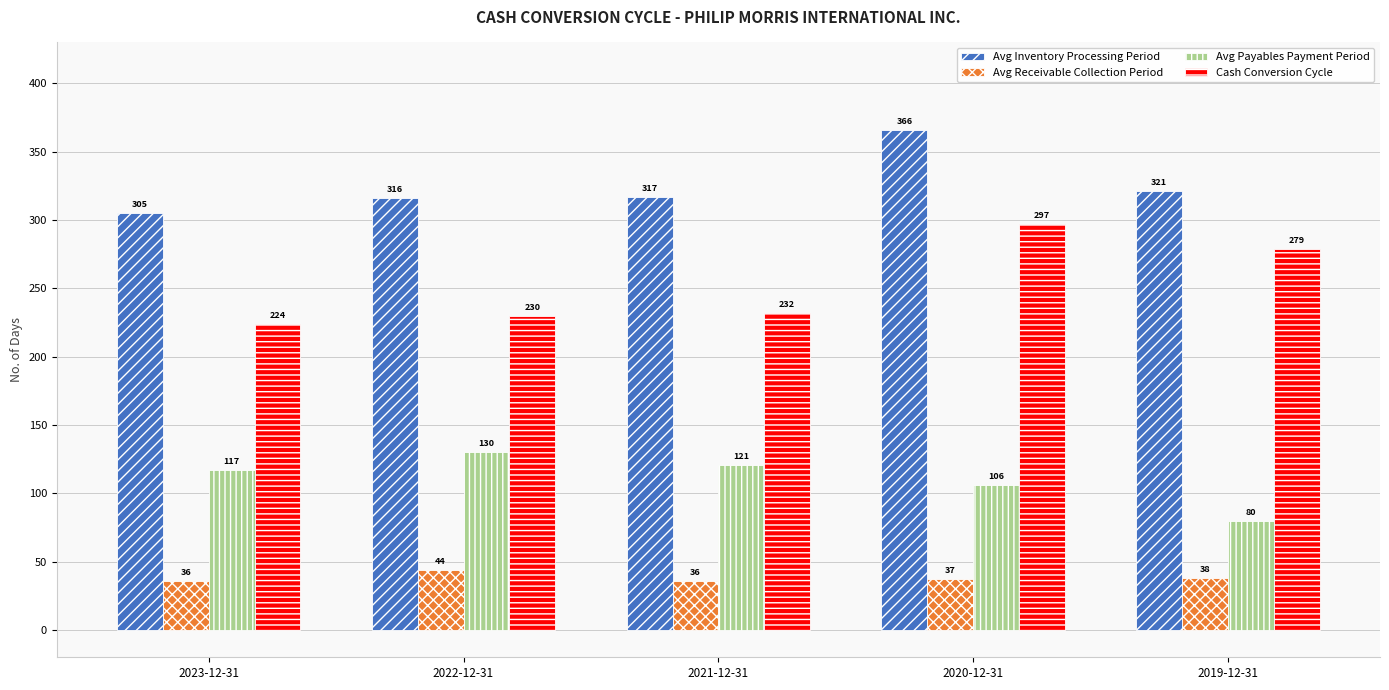

Reading left to right, extract all data points from this chart.

Avg Inventory Processing Period: 305	316	317	366	321
Avg Receivable Collection Period: 36	44	36	37	38
Avg Payables Payment Period: 117	130	121	106	80
Cash Conversion Cycle: 224	230	232	297	279